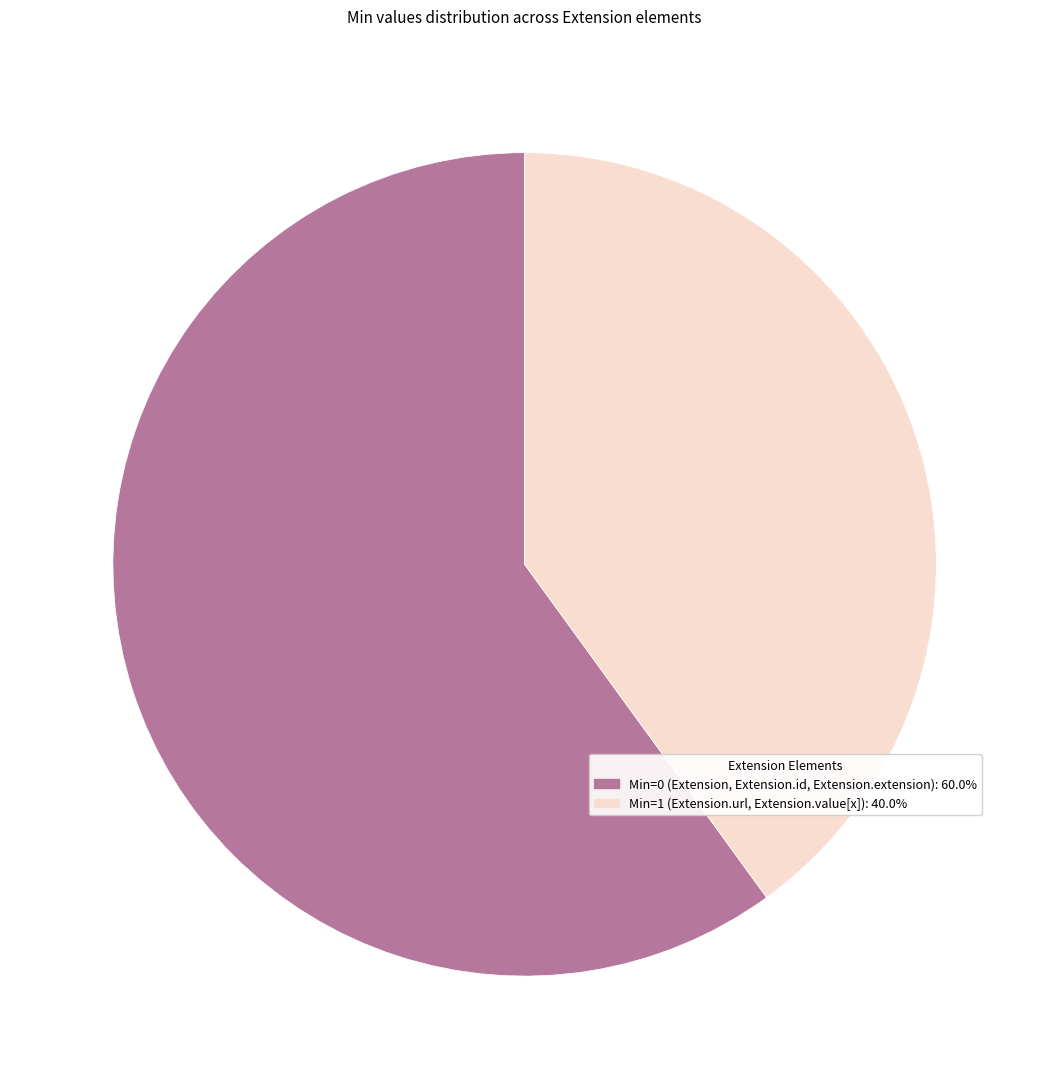

Is there a majority slice in this chart?

Yes